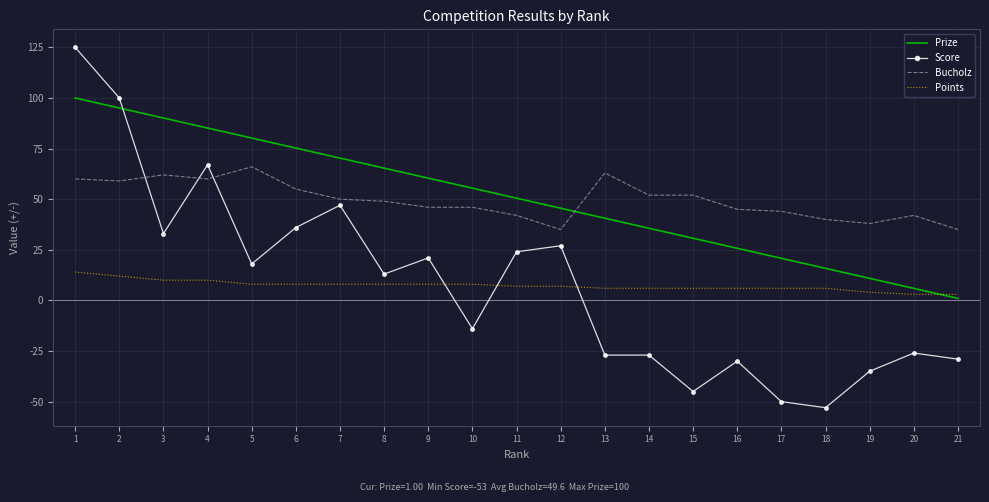

True or false: Score and Prize intersect in this chart.

True